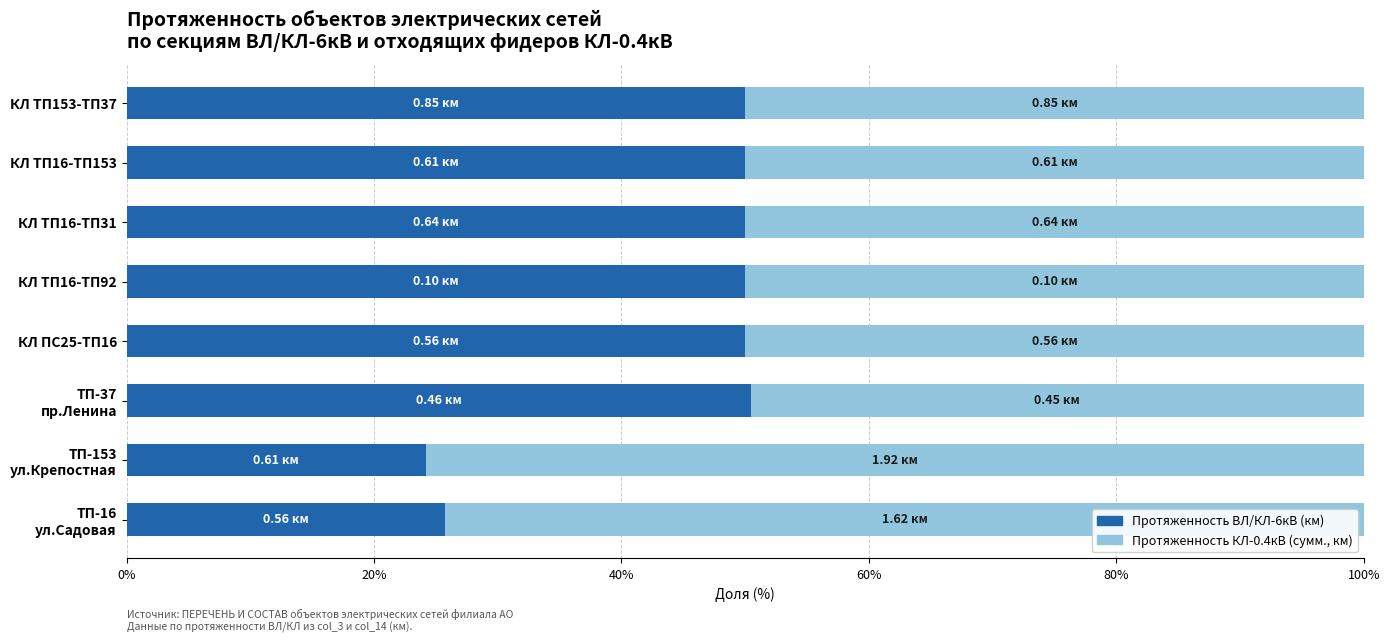

What is the difference between the second highest and second lowest values in the Протяженность ВЛ/КЛ-6кВ (км) series?

24.2